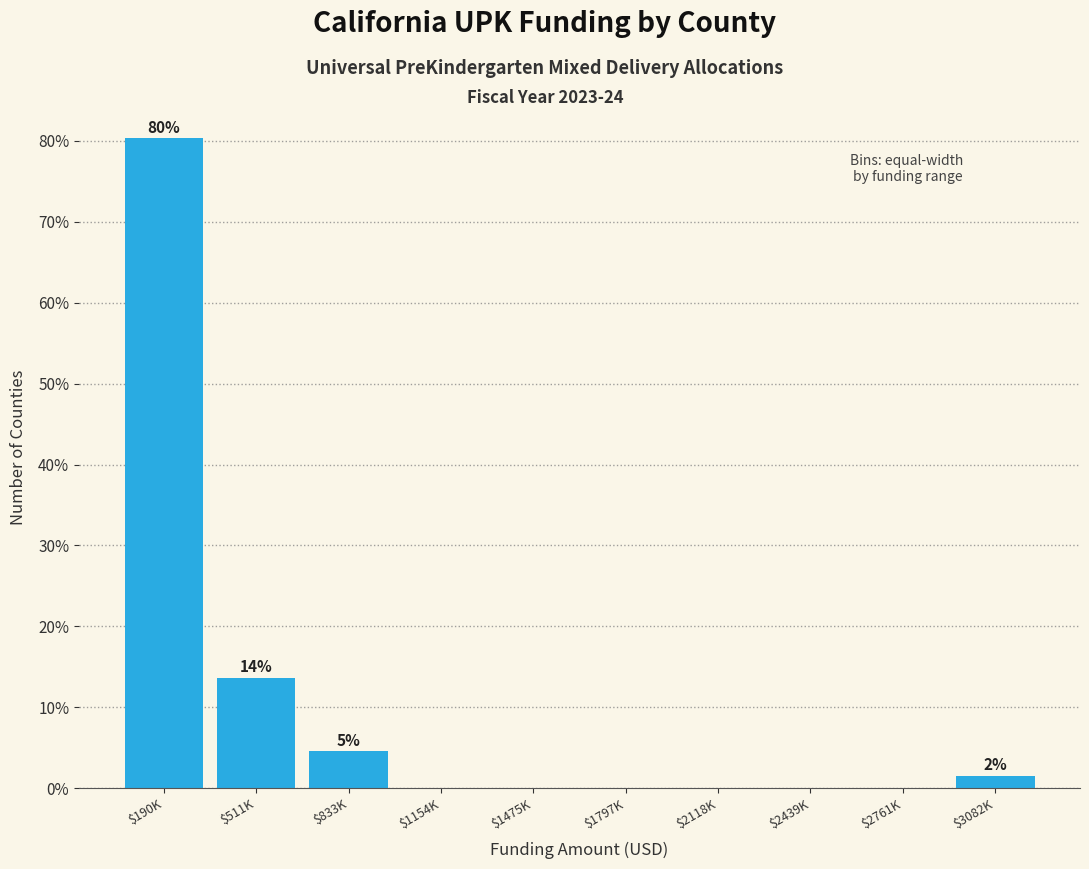

The chart shows a value of 21.6 at $511K. True or false?

False